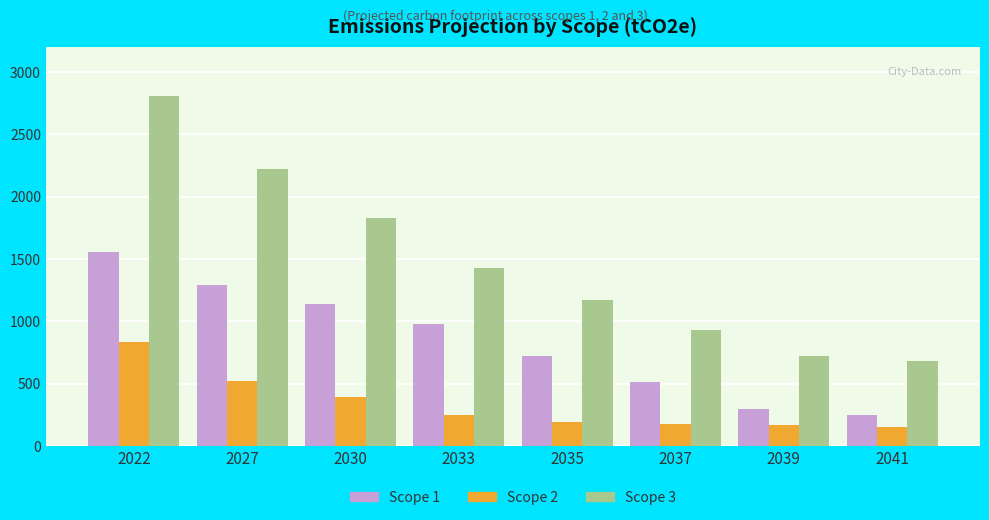

How many groups of bars are there?

8